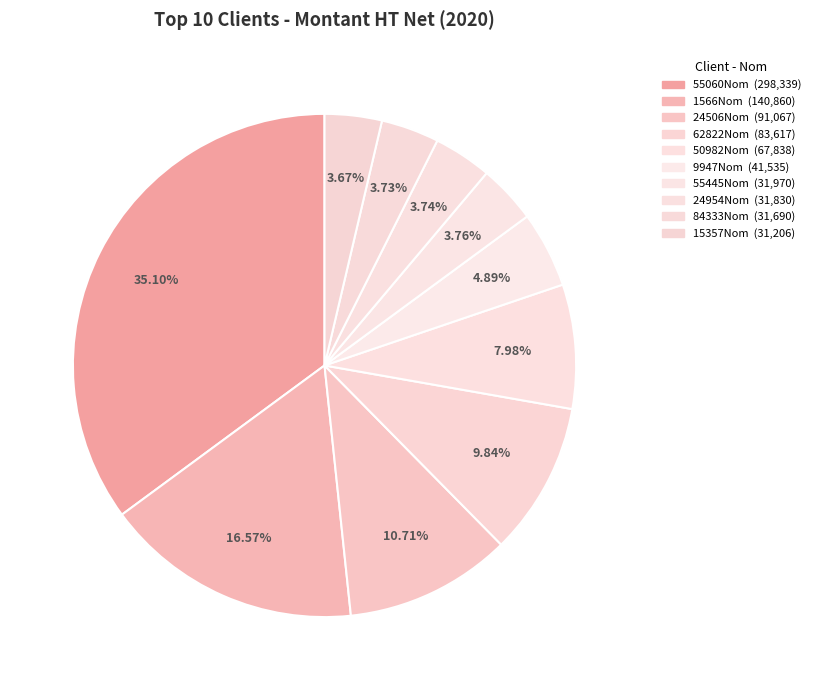

Which category has the smallest portion of the pie?

15357Nom